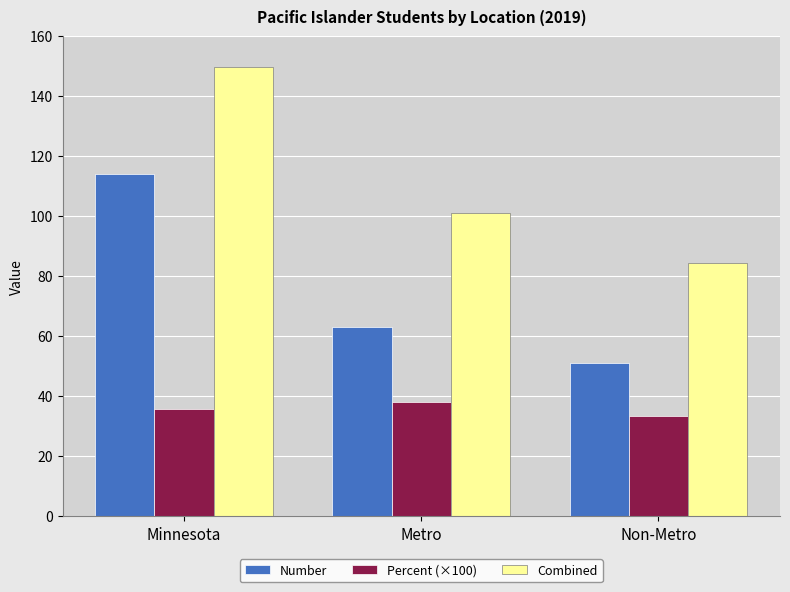

The Percent (×100) series shows 61.6 at Minnesota. True or false?

False